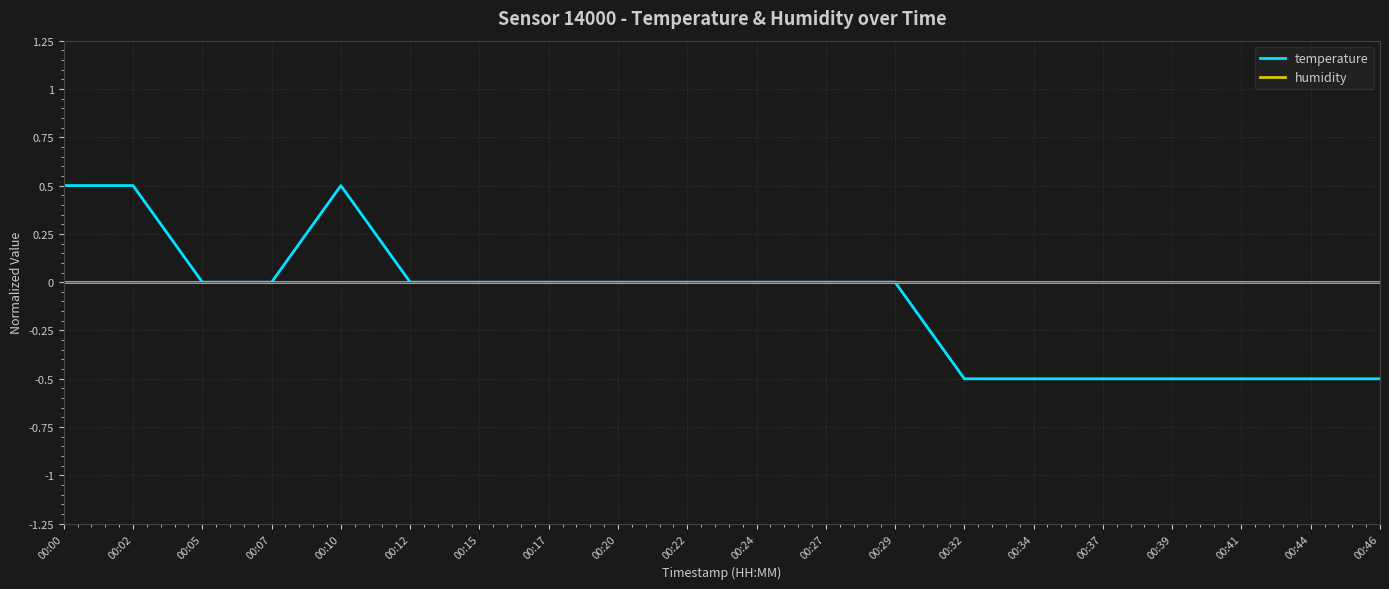

Is this an area chart (filled region under the line)?

No